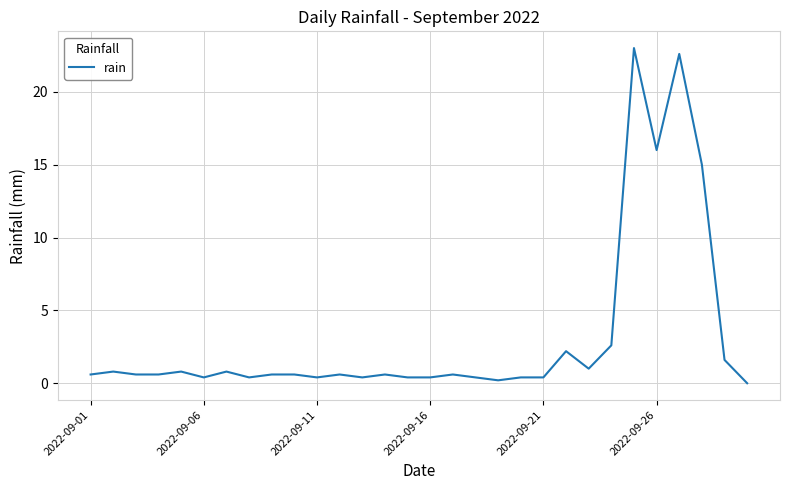

What is the greatest value displayed?

23.0